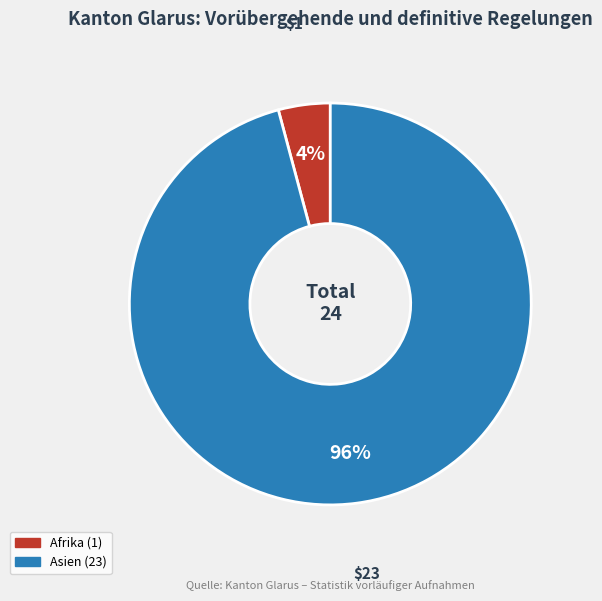

Is there any slice that represents more than half of the pie?

Yes